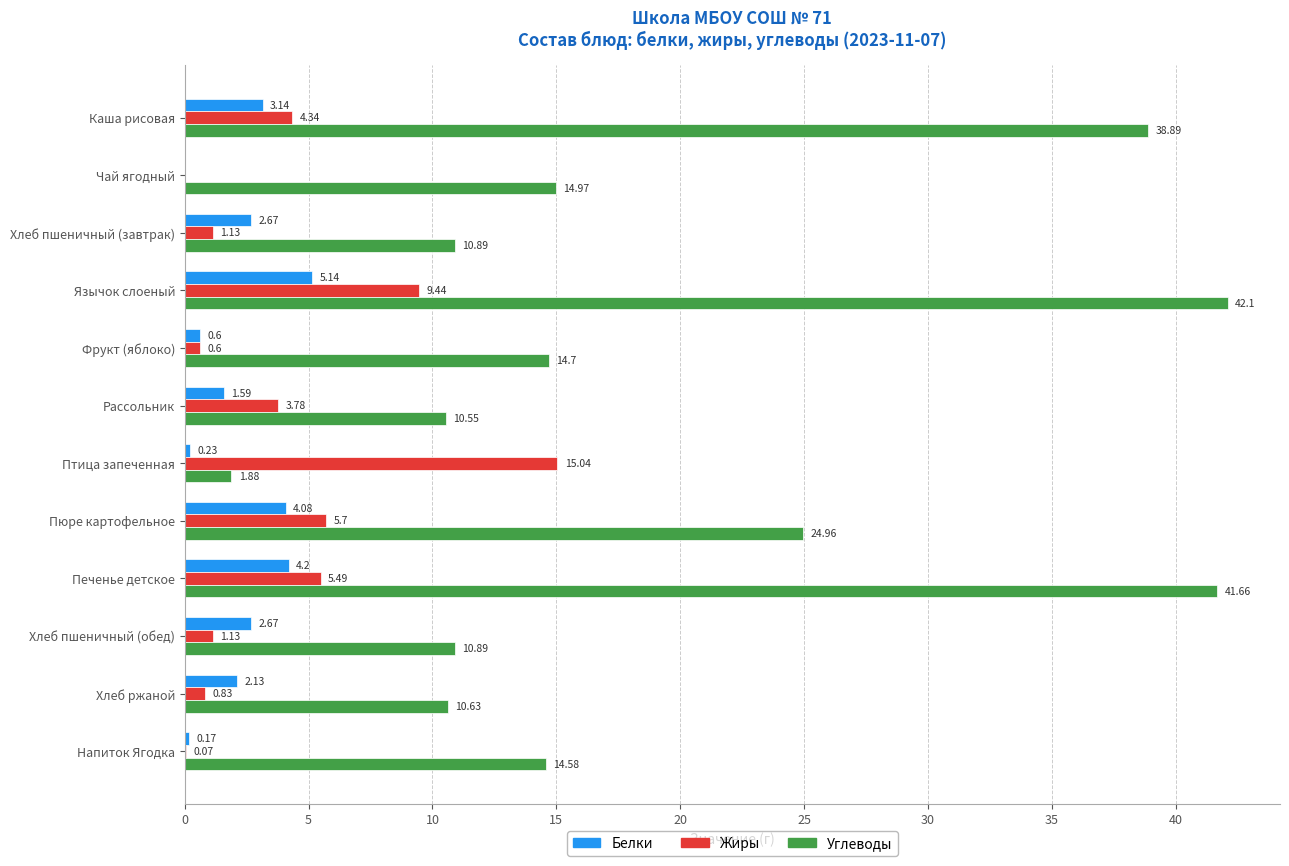

What is the sum of all Углеводы values?

236.7